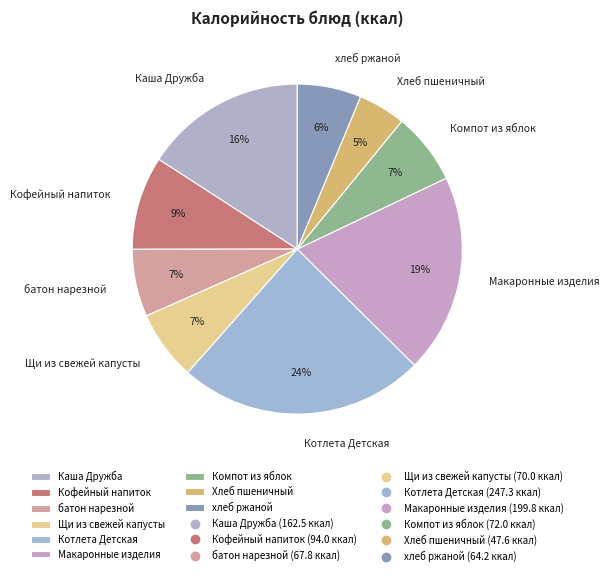

How many segments does this pie chart have?

9